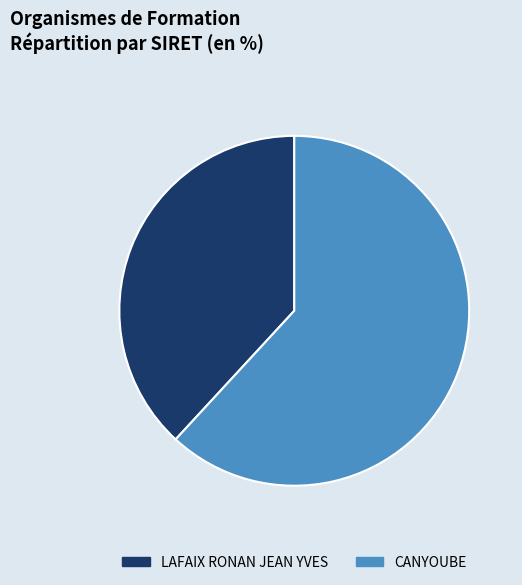

How many segments does this pie chart have?

2